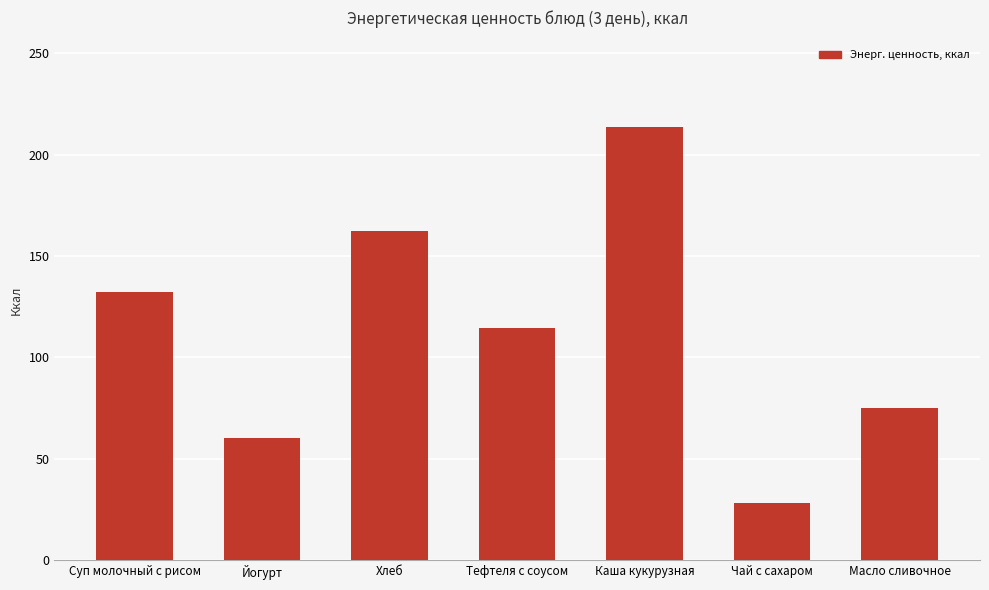

Does the chart contain any negative values?

No